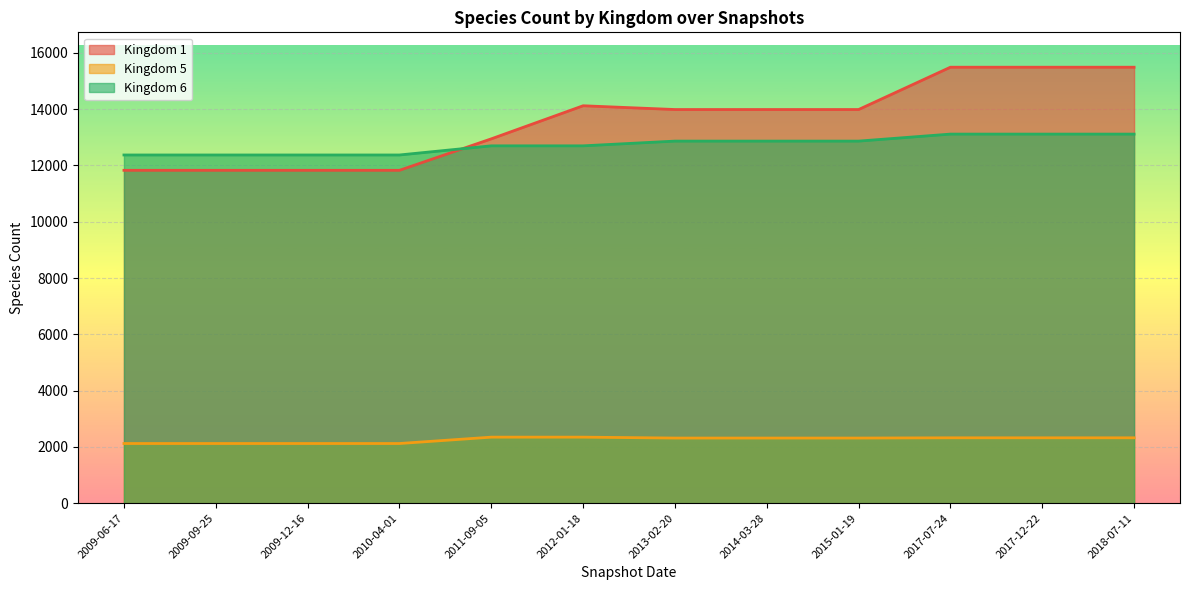

True or false: Kingdom 1 and Kingdom 5 intersect in this chart.

False